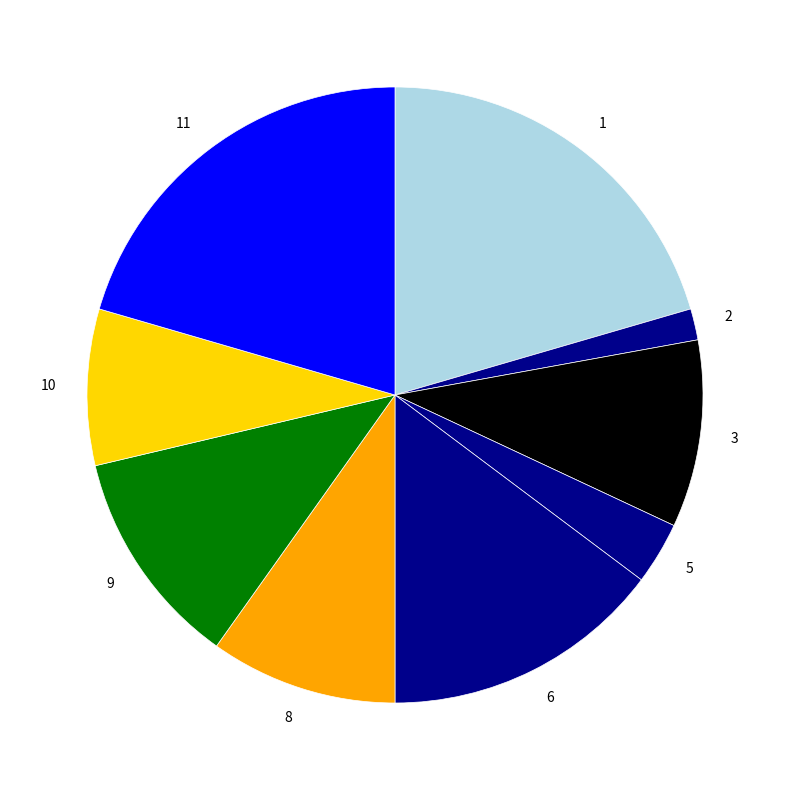

True or false: 6 accounts for 15% of the total.

True